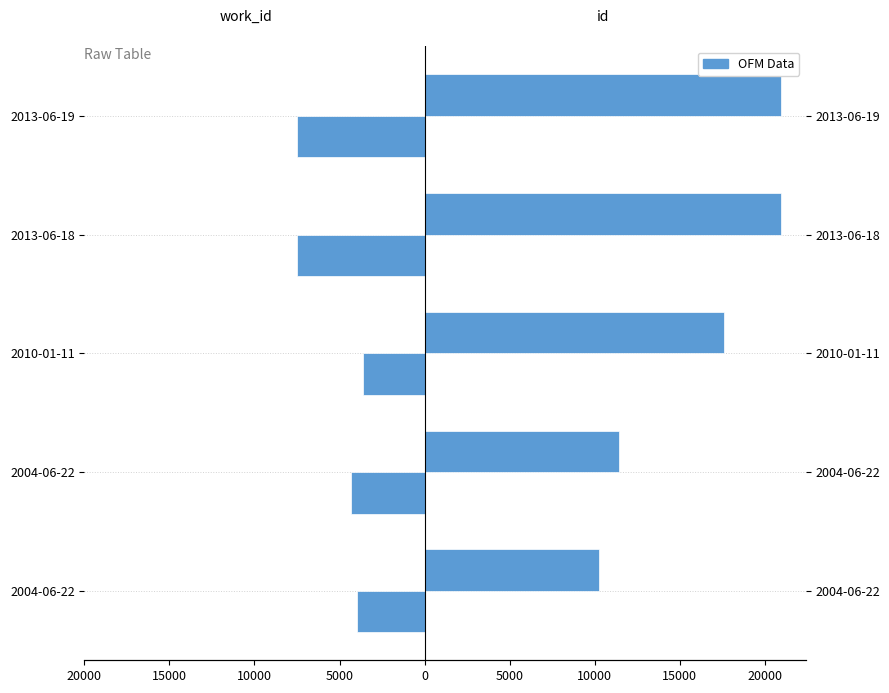

Rank the series by their average value, from highest to lowest.

id, work_id